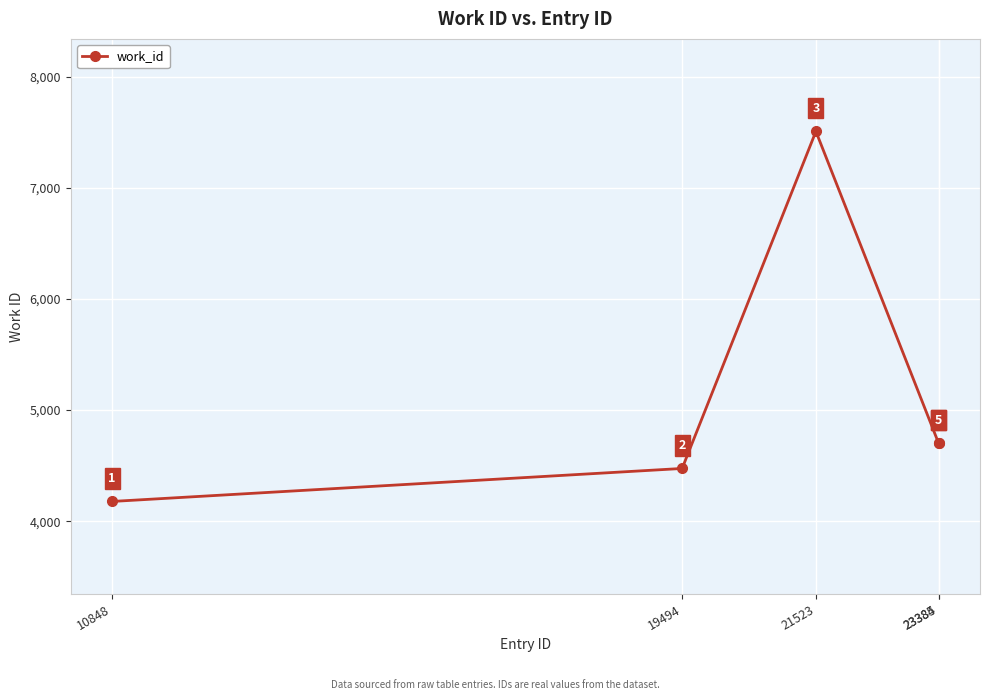

Does the chart have visible grid lines?

Yes